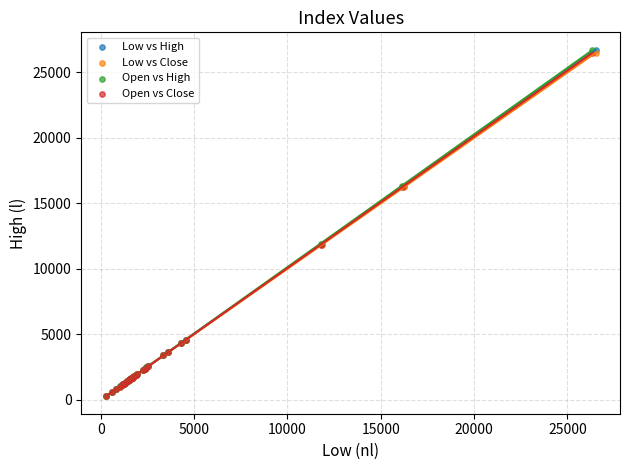

What are all the series names shown in the legend?

Low vs High, Low vs Close, Open vs High, Open vs Close